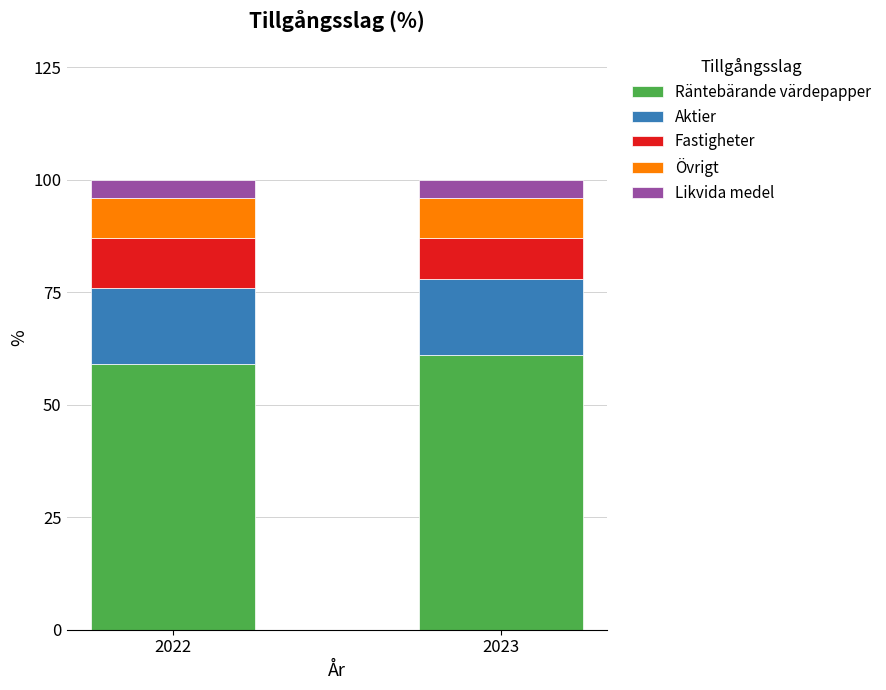

What is the total value across all series at 2023?

100